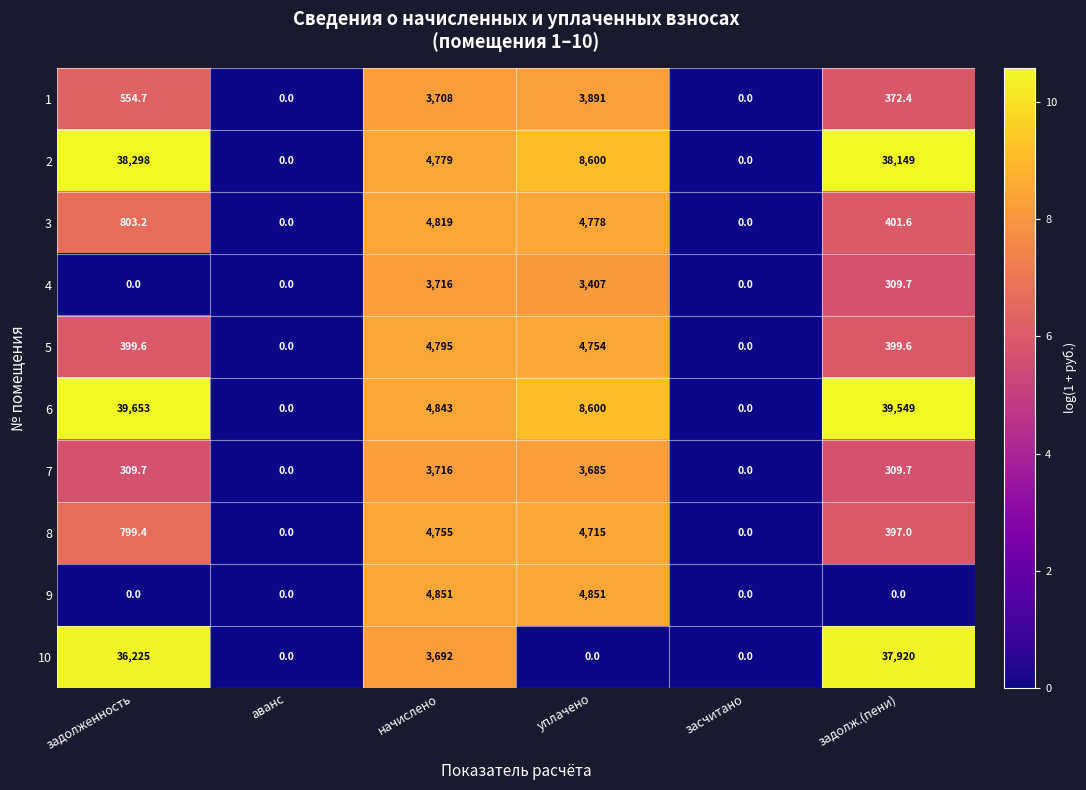

Between начислено and засчитано, which series saw the biggest shift?

9